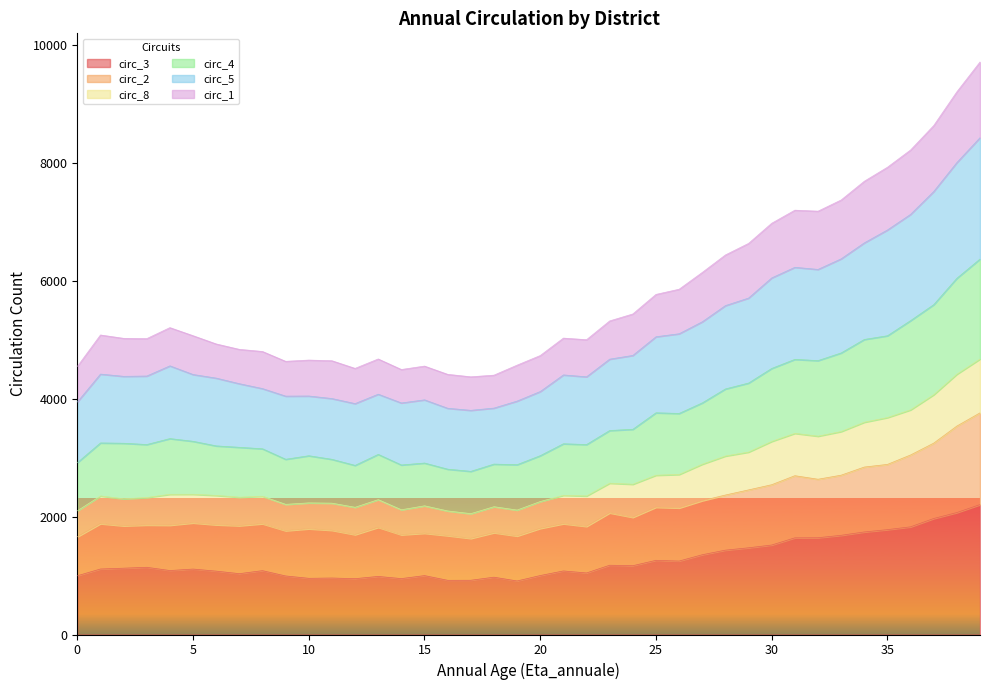

Which label corresponds to the largest value in the chart?

39